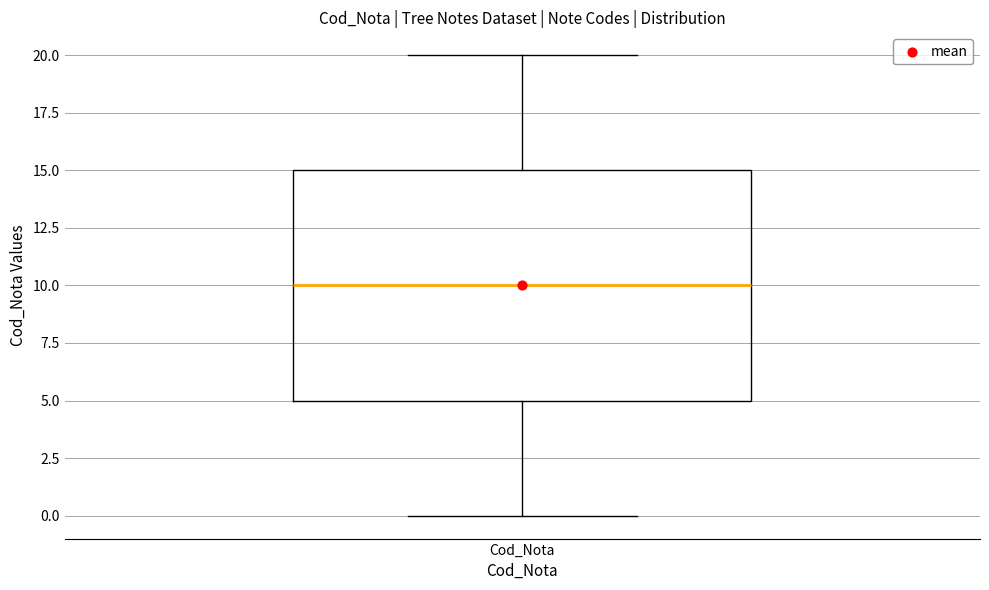

Where is the upper edge of the box for Cod_Nota on the y-axis? The values are not printed on the chart, so give them approximately, as read against the axis.

15